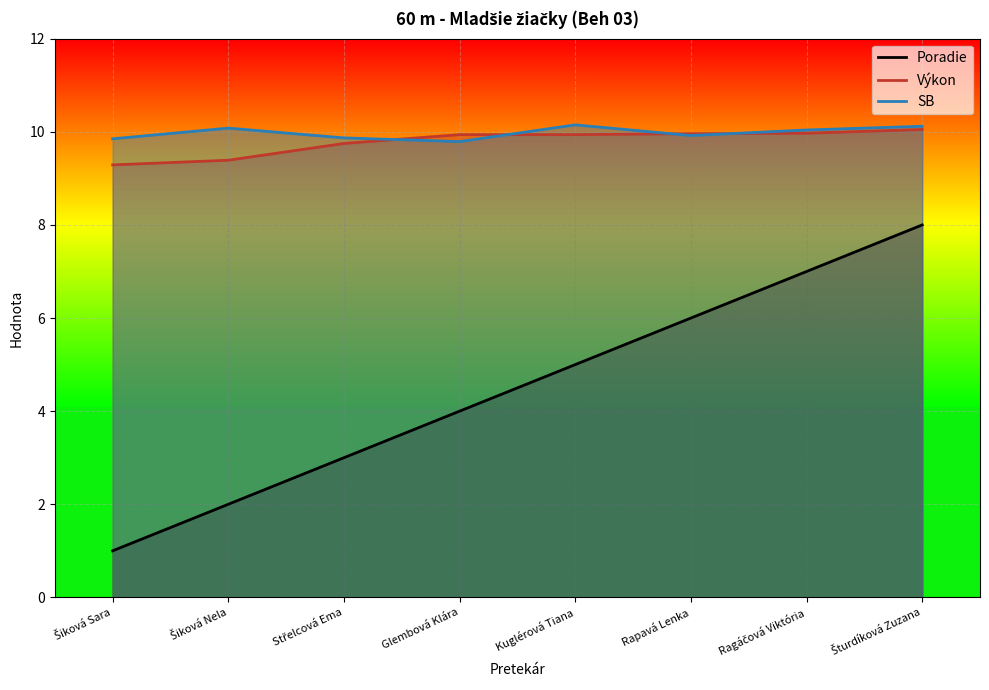

True or false: Poradie has more than 2 interior local peaks.

False